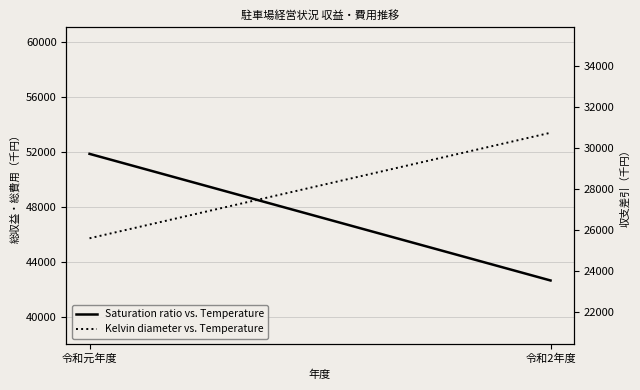

The Saturation ratio vs. Temperature series shows 11532 at 令和2年度. True or false?

False